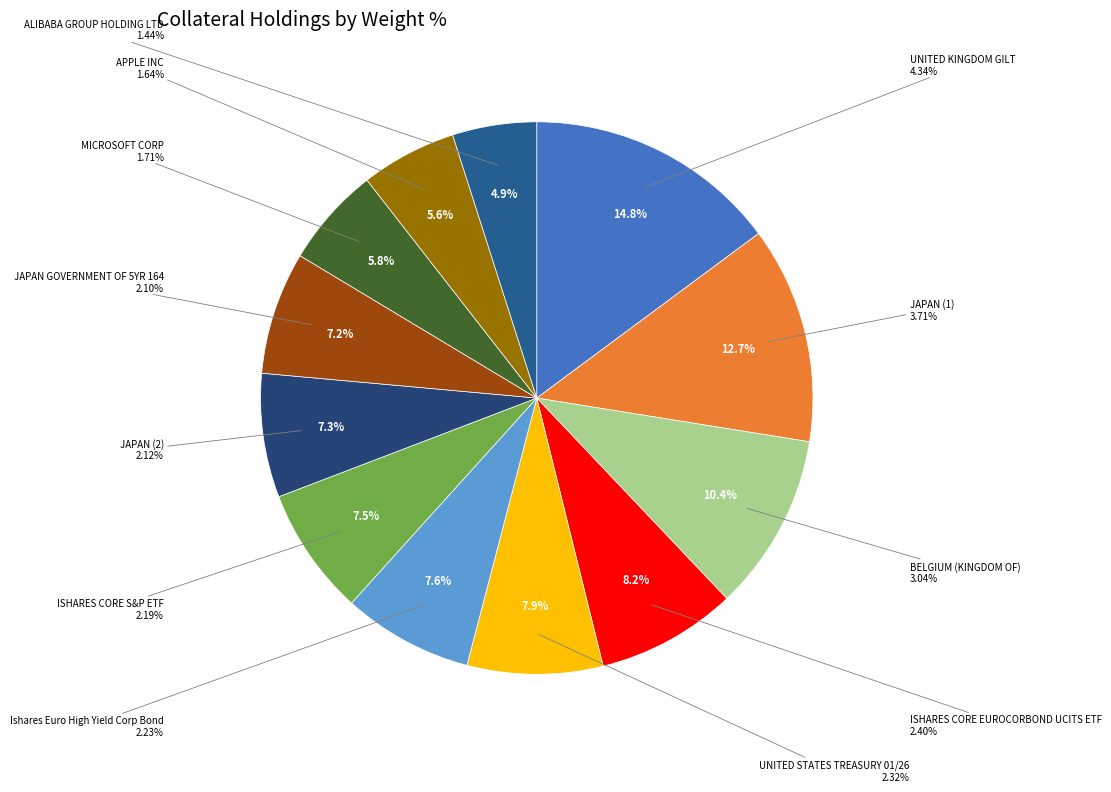

Rank the categories by value from highest to lowest.

UNITED KINGDOM GILT, JAPAN (1), BELGIUM (KINGDOM OF), ISHARES CORE EUROCORBOND UCITS ETF, UNITED STATES TREASURY 01/26, Ishares Euro High Yield Corp Bond, ISHARES CORE S&P ETF, JAPAN (2), JAPAN GOVERNMENT OF 5YR 164, MICROSOFT CORP, APPLE INC, ALIBABA GROUP HOLDING LTD